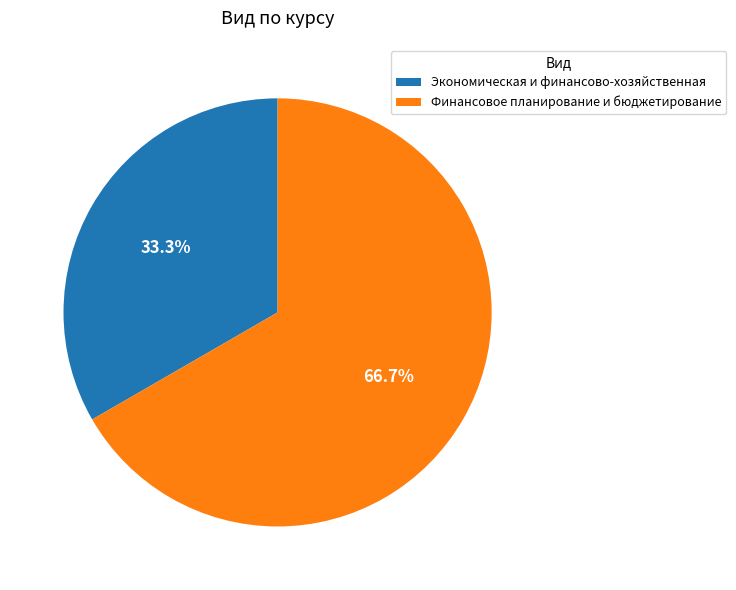

Combined, do Финансовое планирование и бюджетирование and Экономическая и финансово-хозяйственная account for over 50%?

Yes